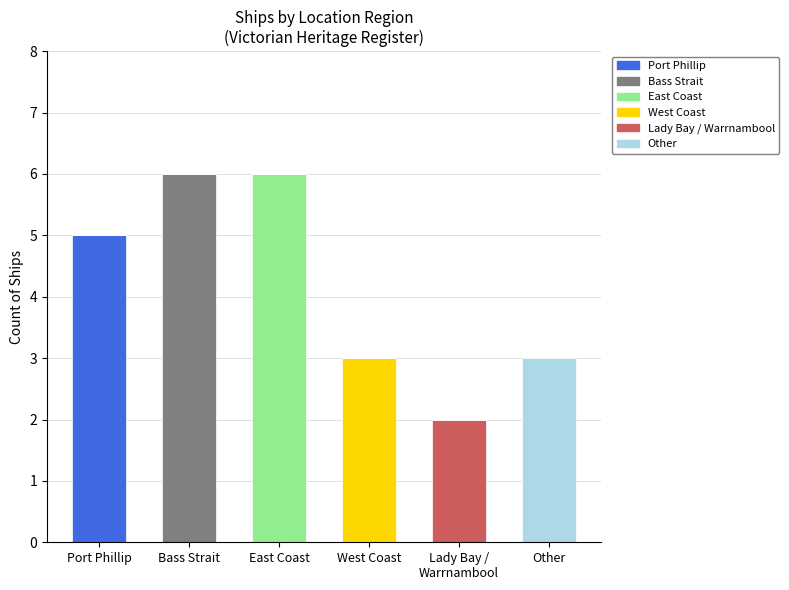

How many categories are shown in the chart?

6